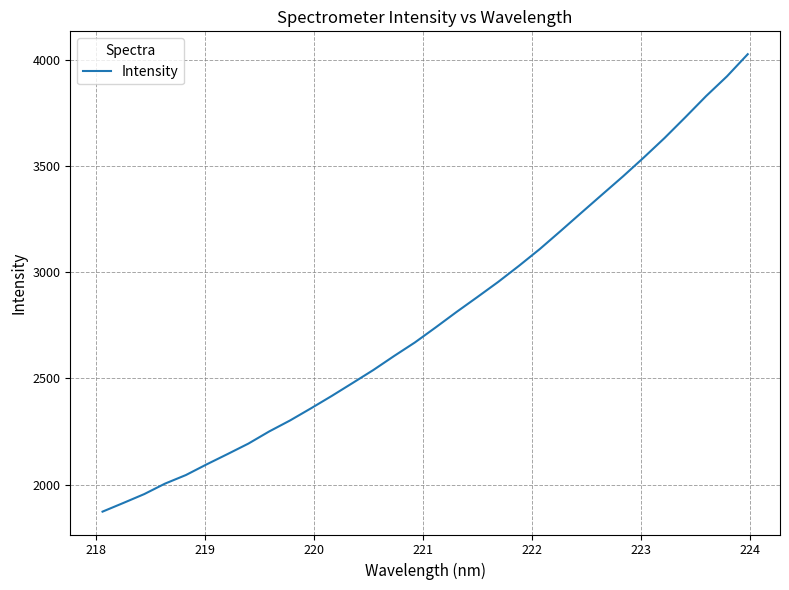

How many categories are shown in the chart?

32